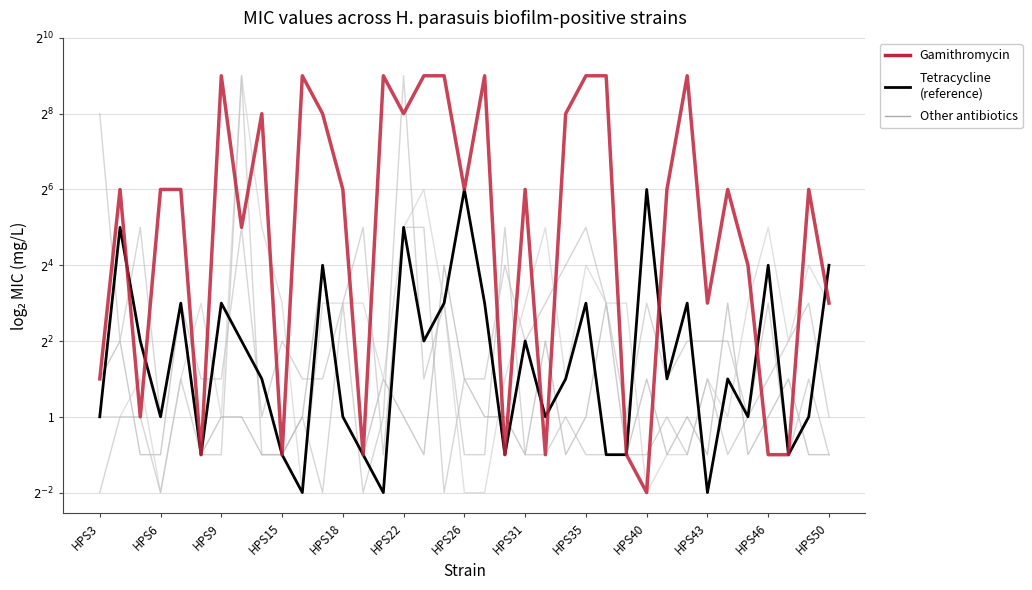

Does the chart have visible grid lines?

Yes